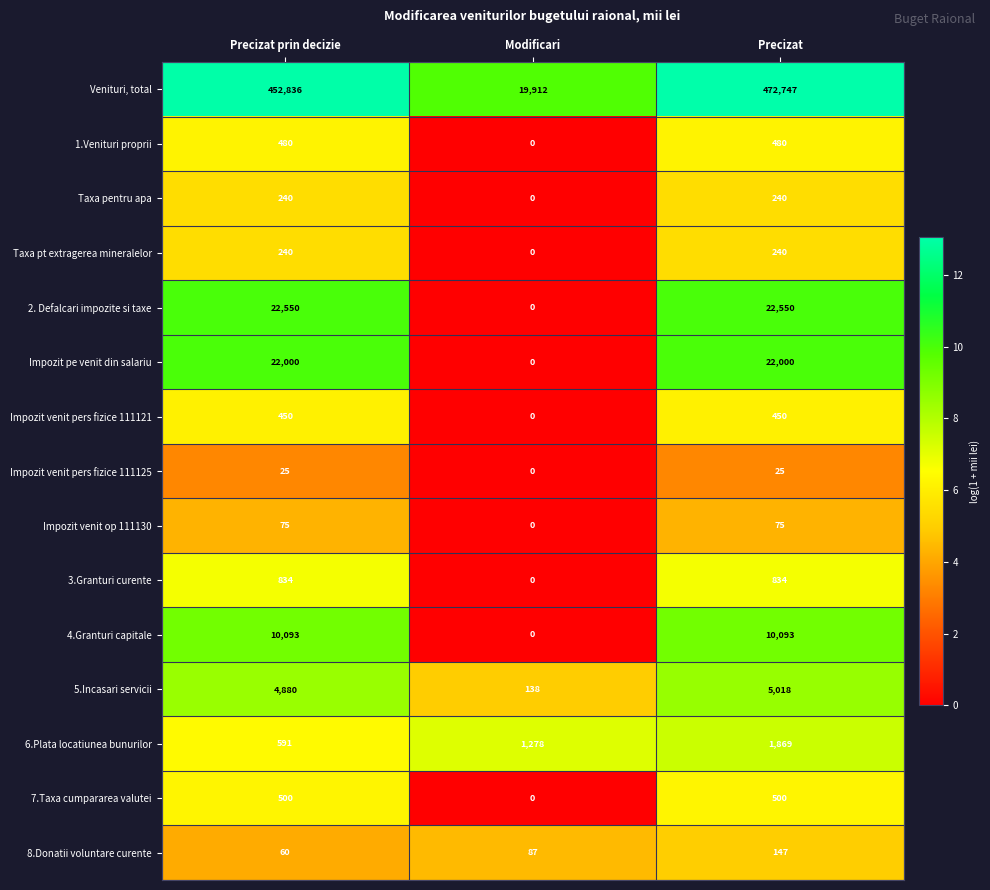

What is the difference between the highest and lowest values at Precizat prin decizie?

452811